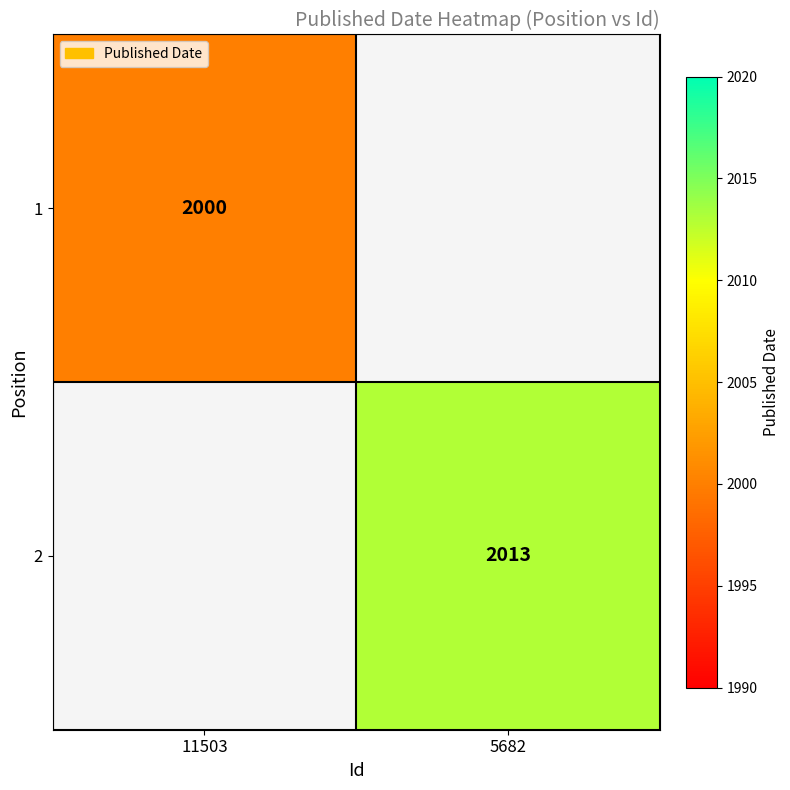

At which category does the chart reach its minimum across all series?

11503